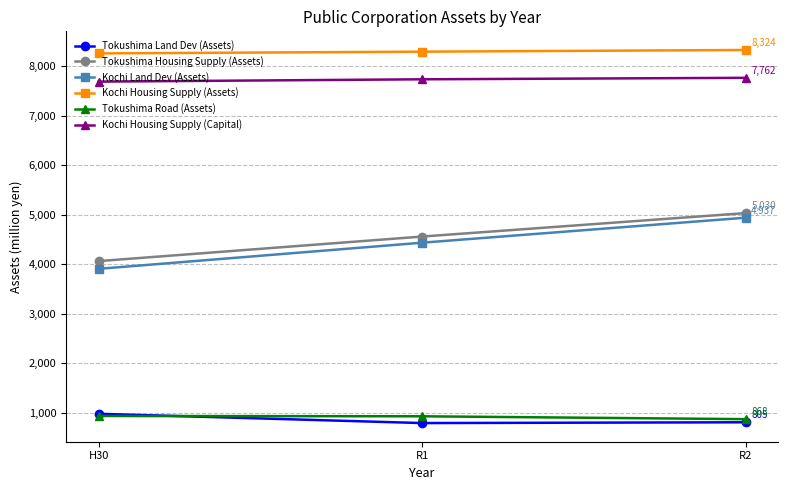

What is the difference between the Tokushima Housing Supply (Assets) values at R2 and H30?

970